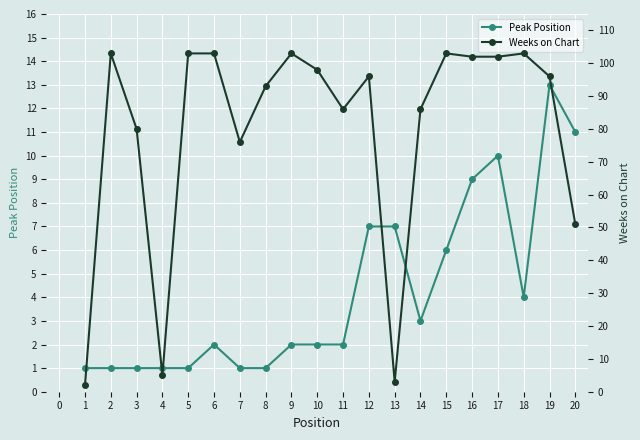

How many values in the Peak Position series are below 2?

7